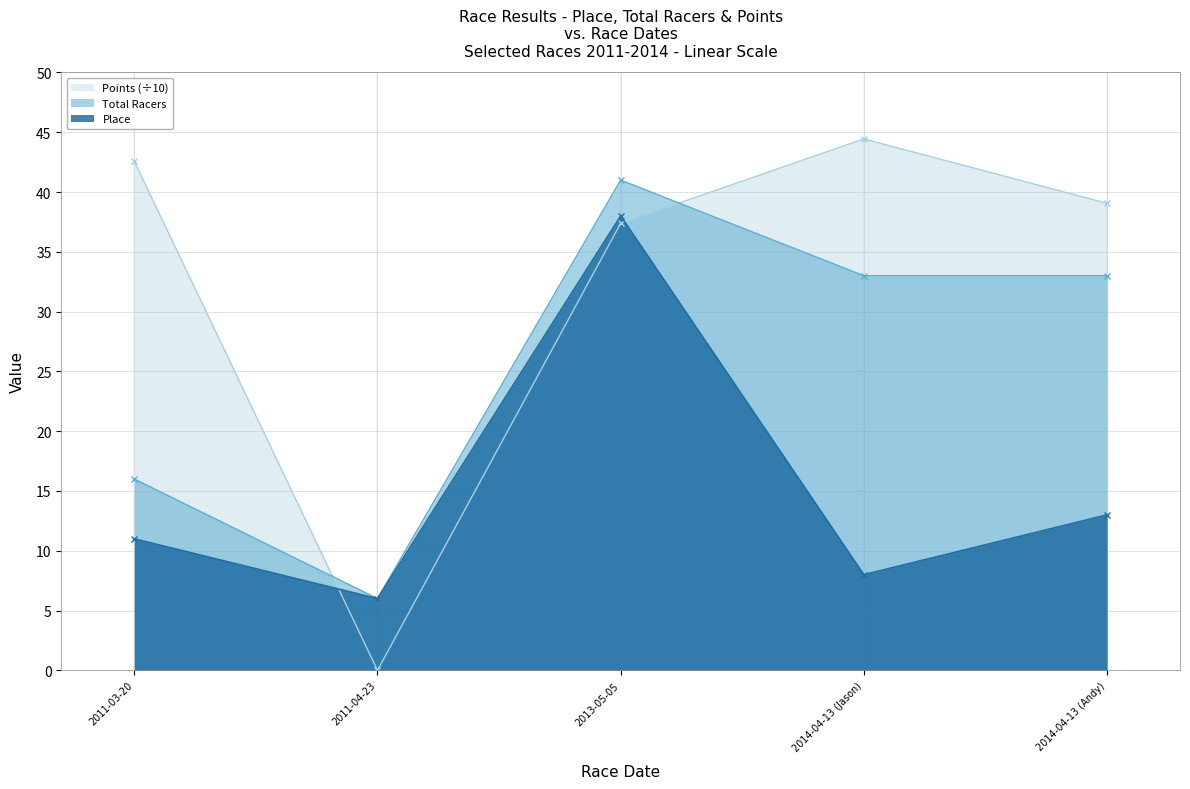

Rank the series by their average value, from lowest to highest.

Place, Total Racers, Points (÷10)